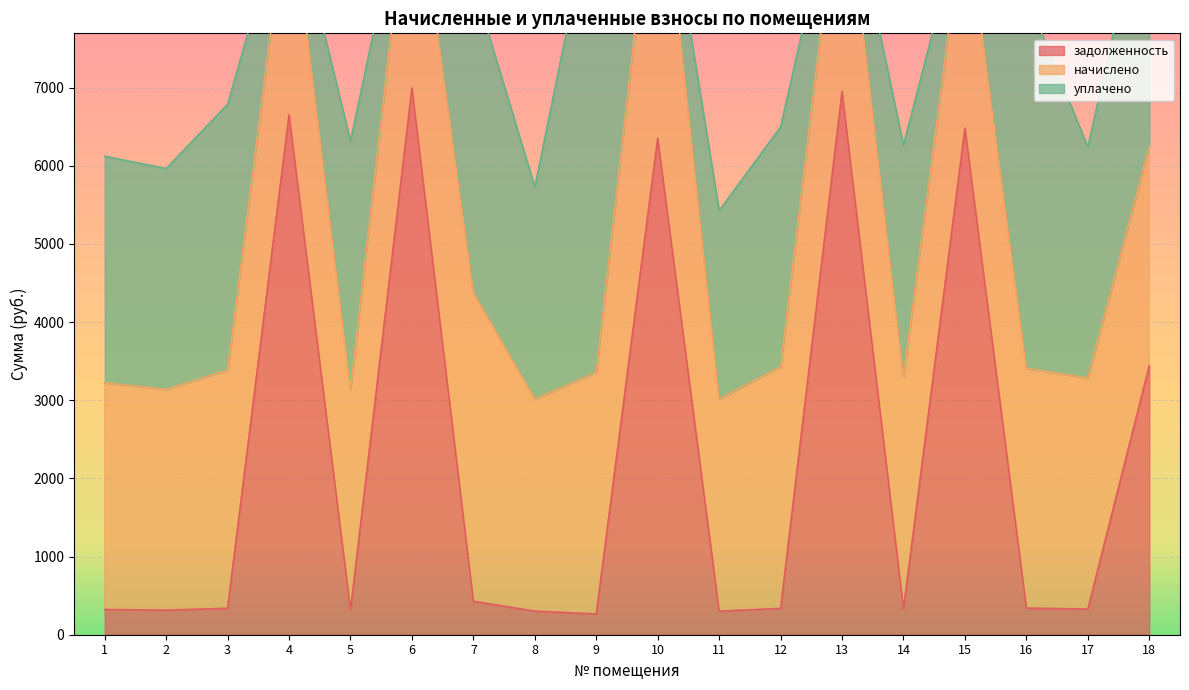

Reading left to right, extract all data points from this chart.

задолженность: 1=322.8	2=314.4	3=338.8	4=6654.0	5=313.9	6=6995.9	7=427.7	8=301.5	9=265.6	10=6351.7	11=301.5	12=337.2	13=6953.2	14=329.8	15=6483.0	16=340.9	17=328.4	18=3441.3
начислено: 1=2900.1	2=2825.6	3=3049.1	4=2900.1	5=2825.6	6=3049.1	7=3949.6	8=2713.8	9=3092.6	10=3949.6	11=2713.8	12=3092.6	13=3030.5	14=2968.4	15=2825.6	16=3067.7	17=2956.0	18=2806.9
уплачено: 1=2900.1	2=2825.6	3=3399.1	4=0.0	5=3175.6	6=0.0	7=3950.7	8=2713.8	9=6225.9	10=0.0	11=2412.2	12=3068.1	13=0.0	14=2968.4	15=0.0	16=4772.0	17=2956.0	18=3500.0